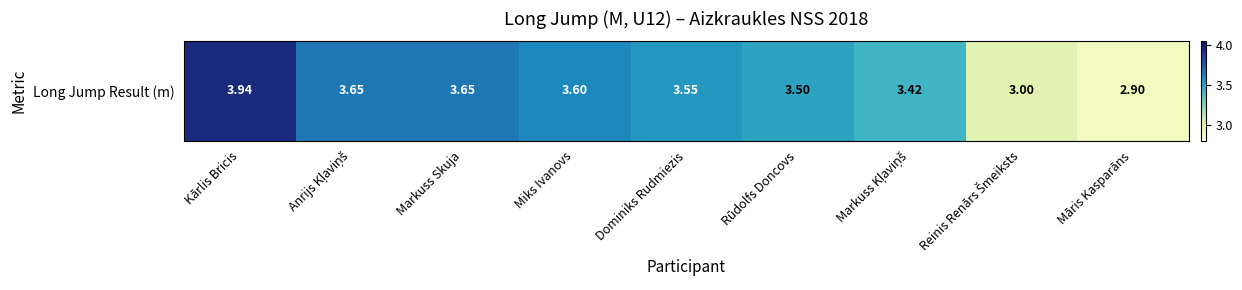

Between Reinis Renārs Šmeiksts and Kārlis Bricis, which is larger?

Kārlis Bricis